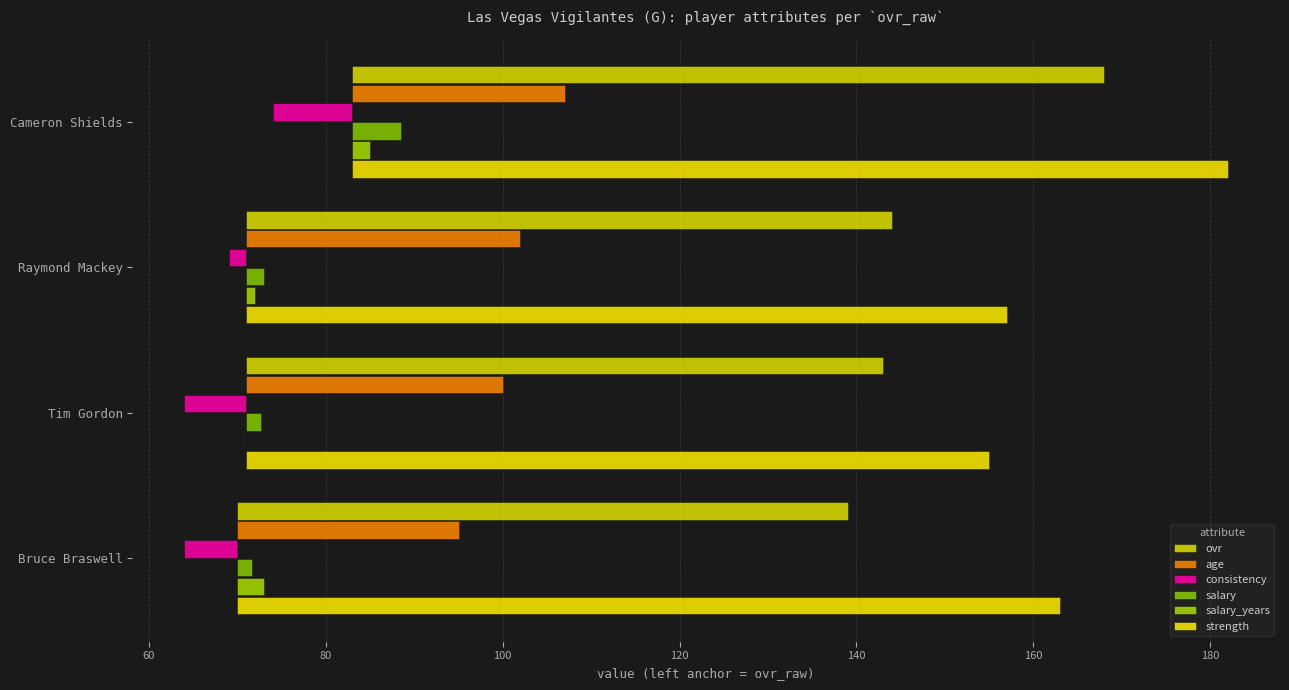

Is it true that ovr equals 44.7 at Bruce Braswell?

False